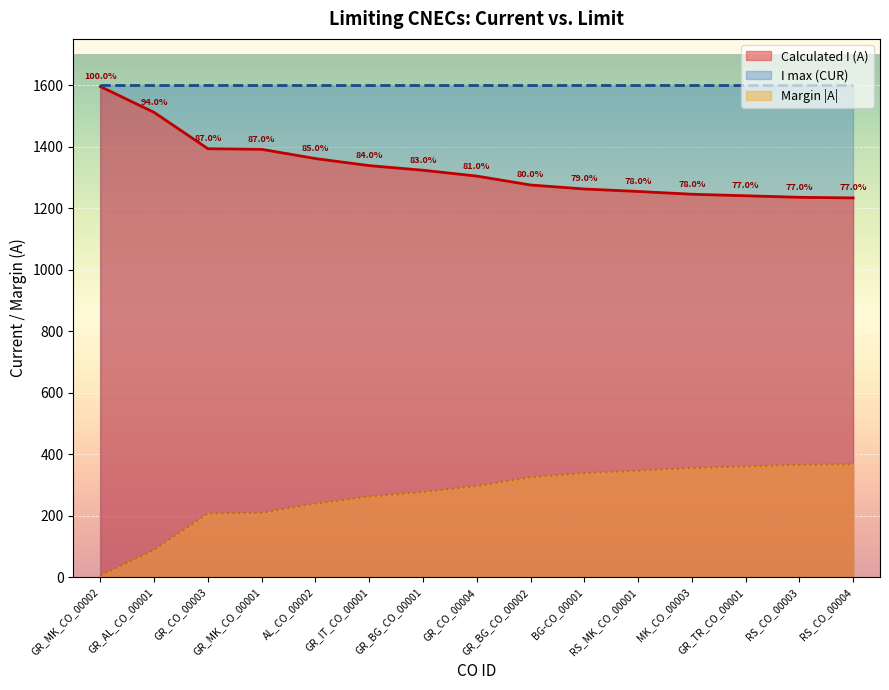

Which label corresponds to the smallest value in the chart?

GR_MK_CO_00002